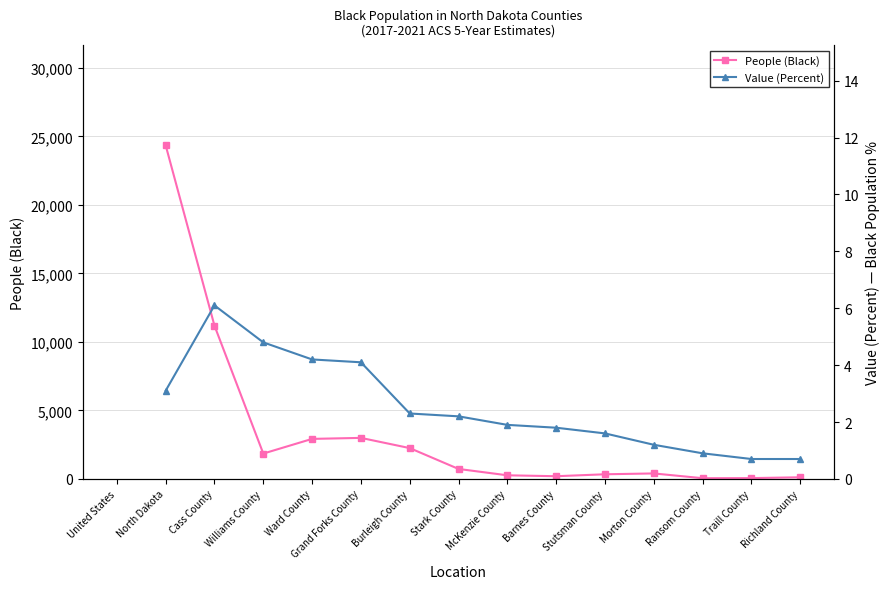

At which category does People (Black) reach its first local valley?

Williams County